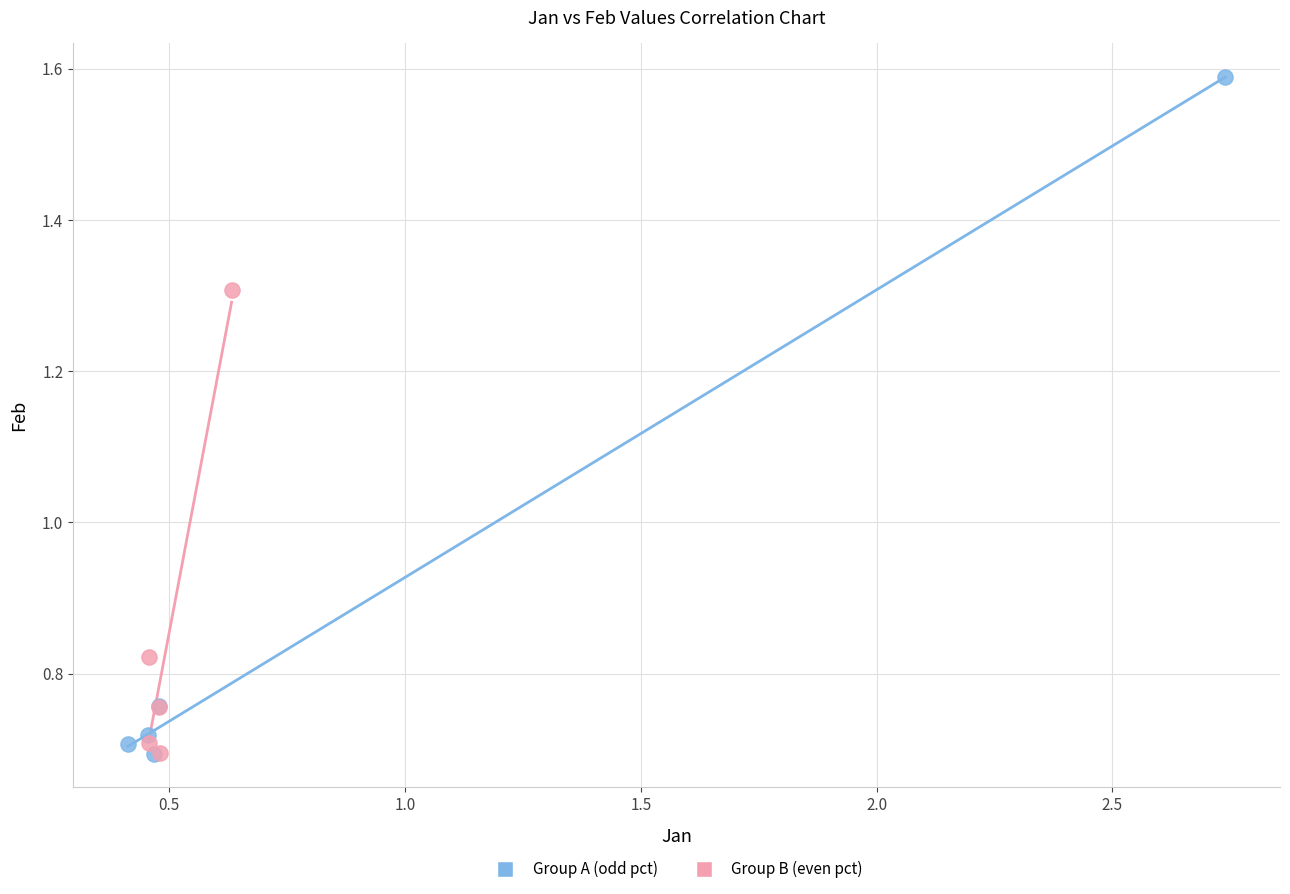

What are all the series names shown in the legend?

Group A (odd pct), Group B (even pct)